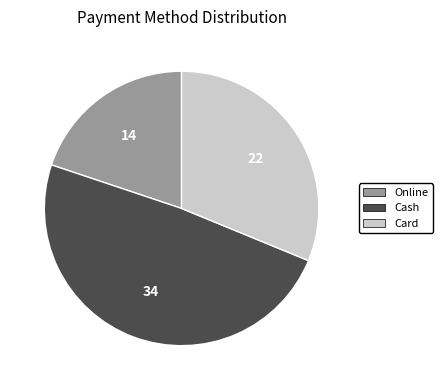

How many slices are in this pie chart?

3